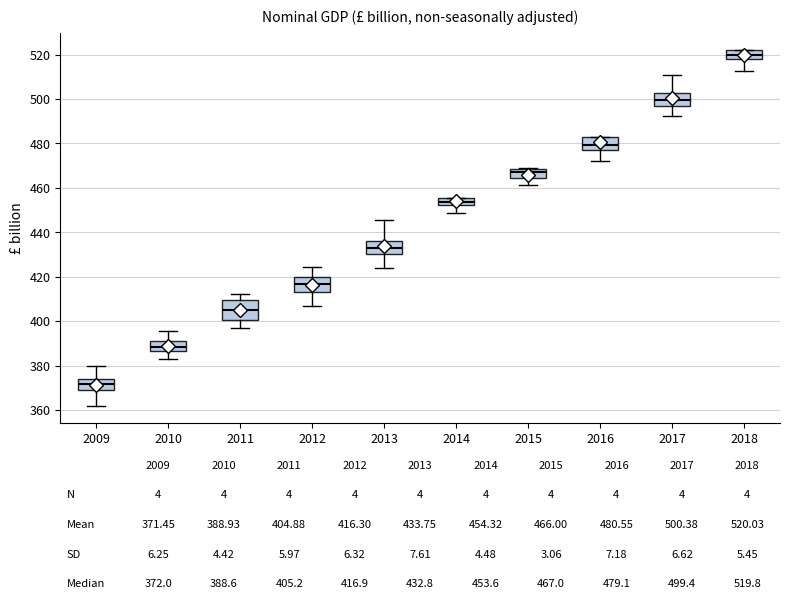

Which box is the tallest, from its lower edge to its upper edge?

2011